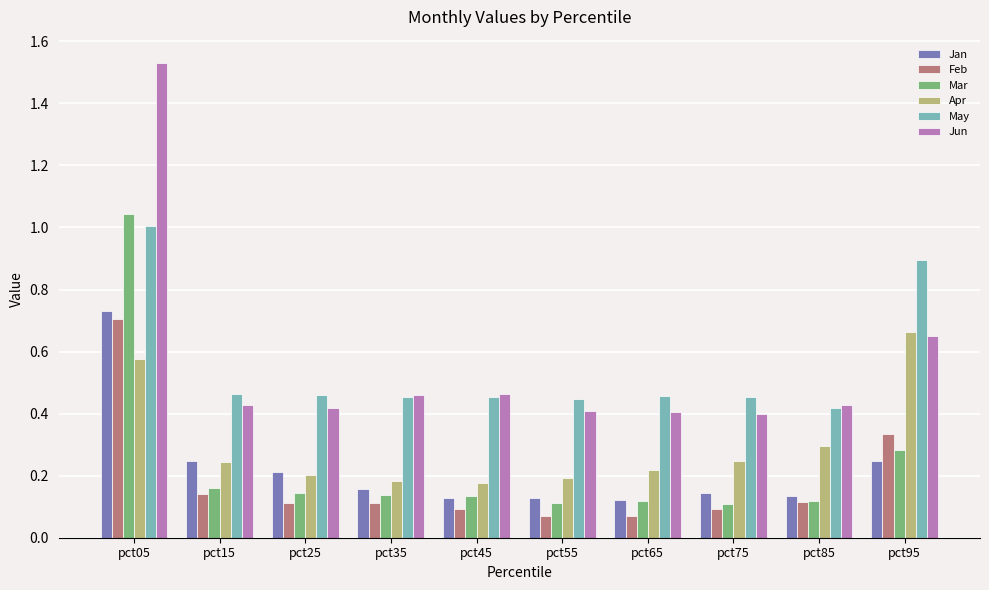

What is the sum of all Apr values?

3.0